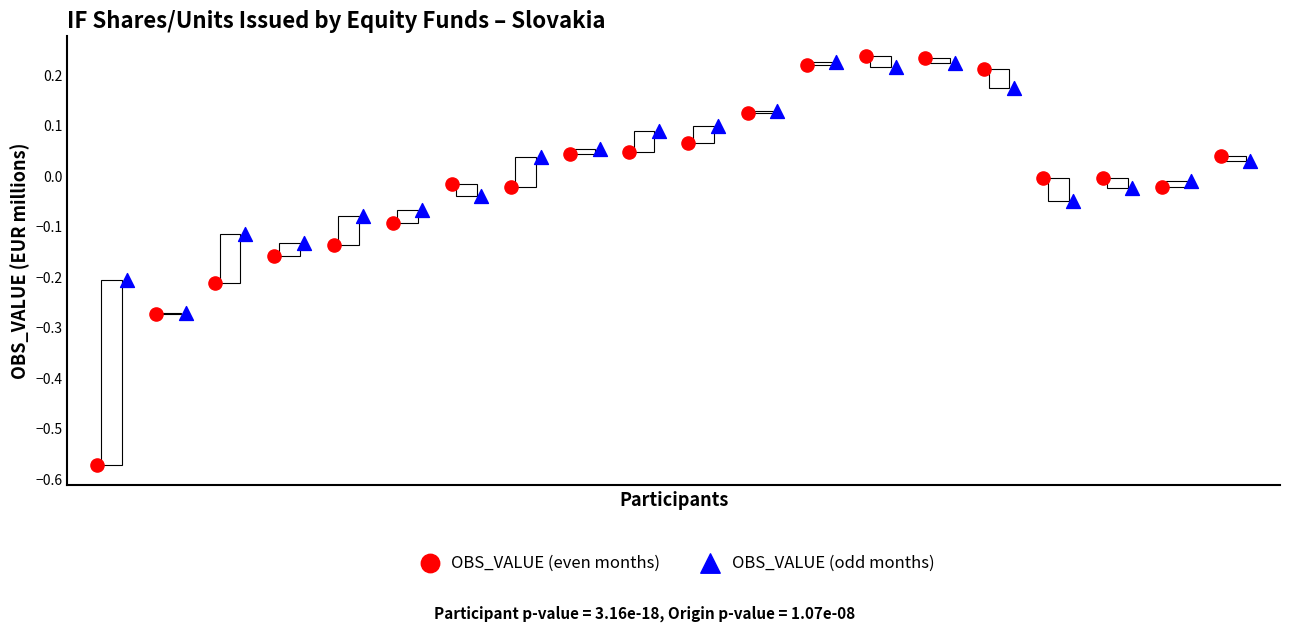

Which series has the widest spread of Y values?

OBS_VALUE (even months)